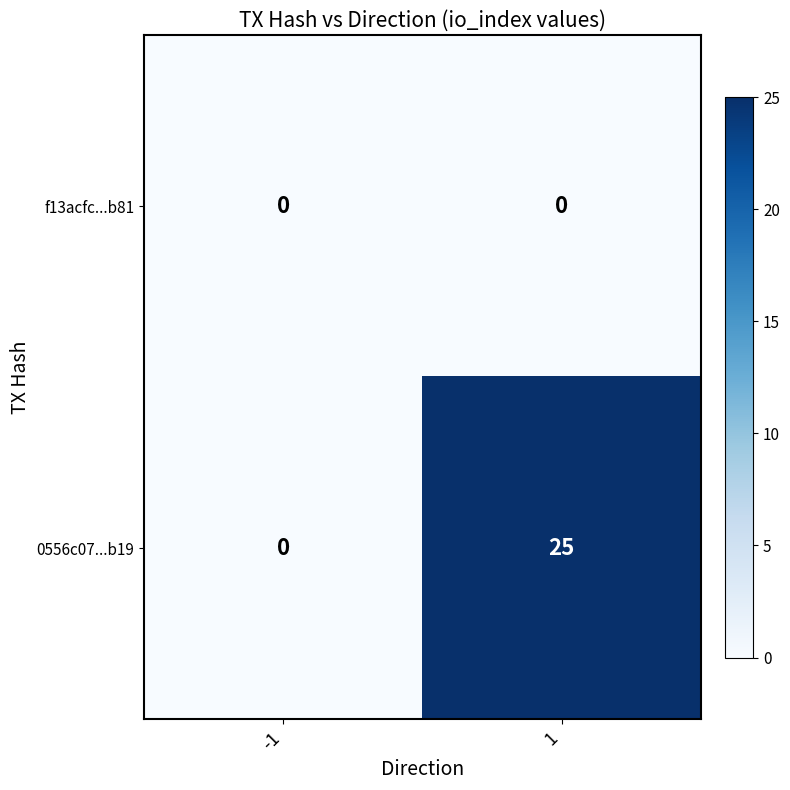

Rank the series by their maximum value, from highest to lowest.

0556c07...b19, f13acfc...b81